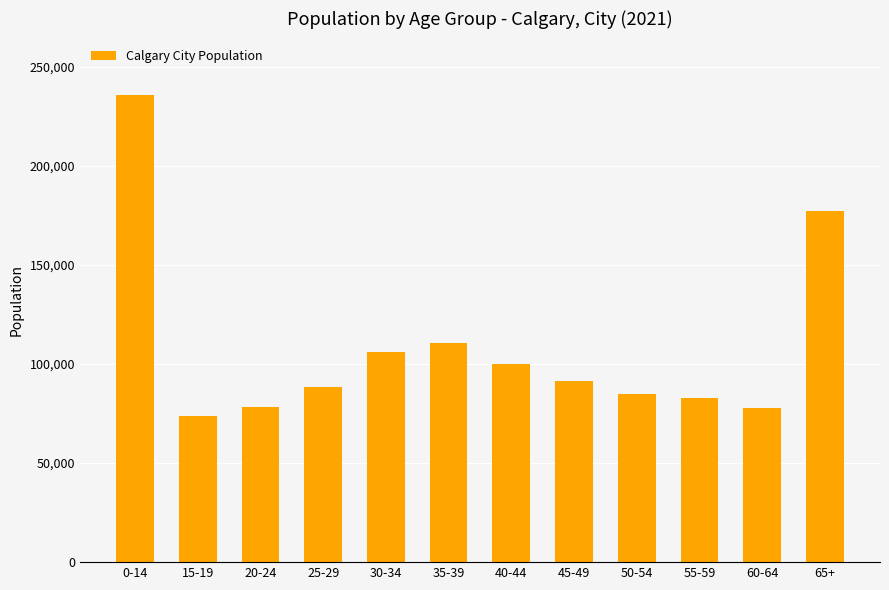

What is the difference between the values at 0-14 and 50-54?

151130